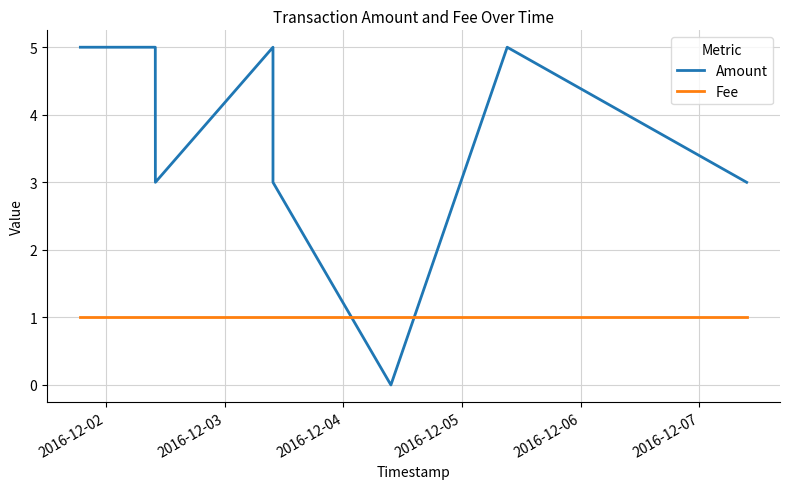

What is the sum of the Fee values at 2016-12-05 and 2016-12-04?

2